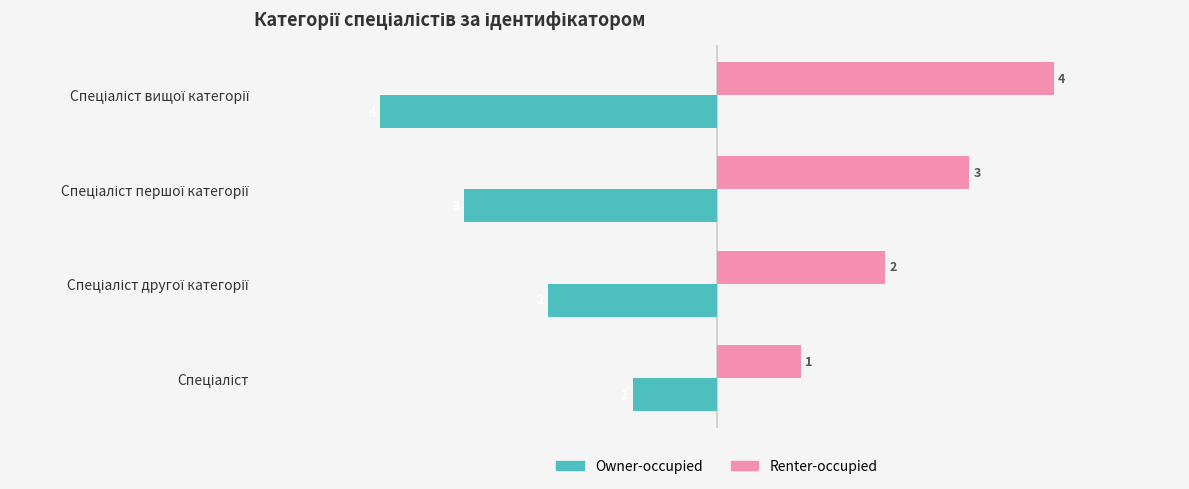

What is the greatest value displayed?

4